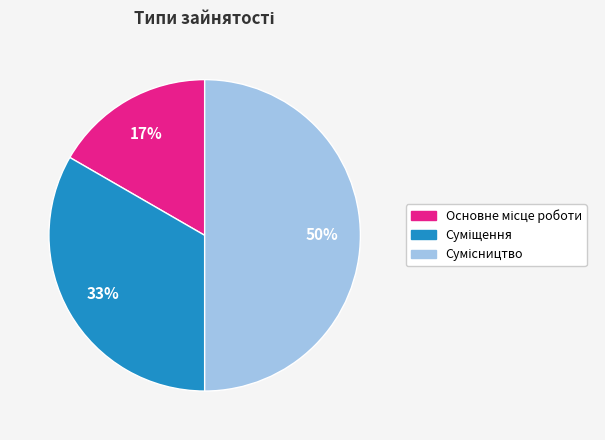

To the nearest percent, what is the difference between the largest and smallest slice percentages?

33%